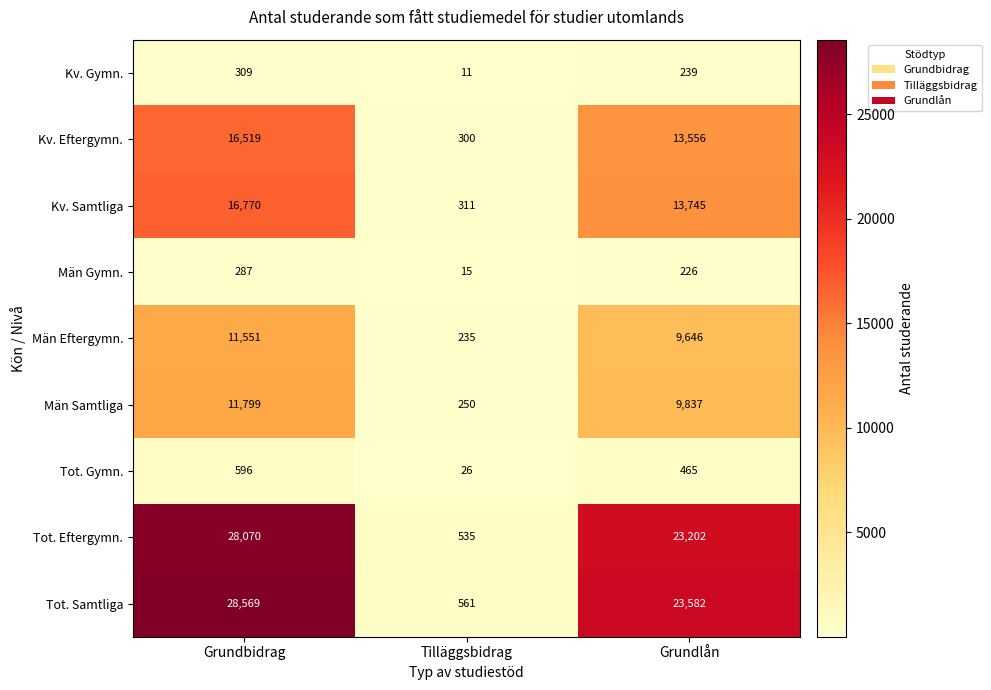

Is it true that Män Gymn. equals 15 at Tilläggsbidrag?

True